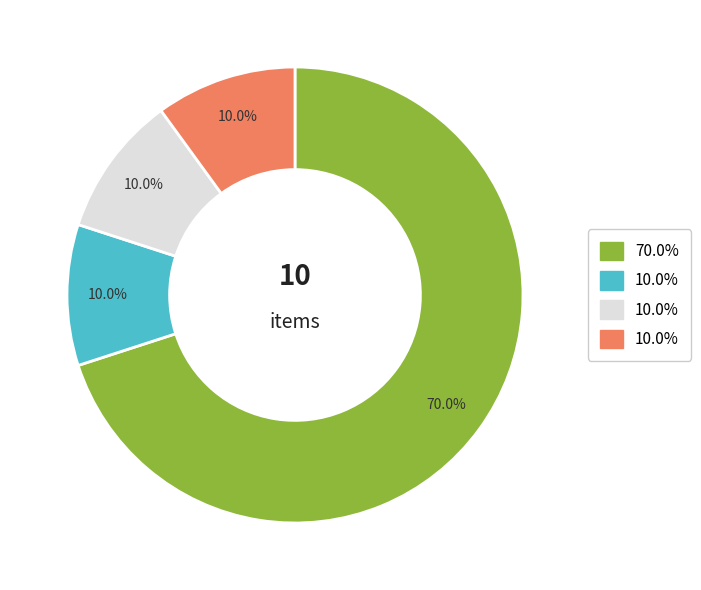

Is there a majority slice in this chart?

Yes